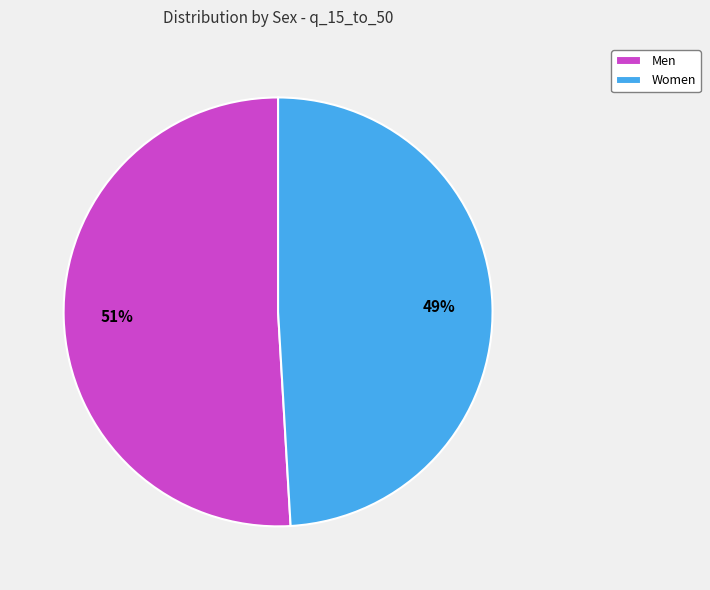

Which category has the smallest portion of the pie?

Women